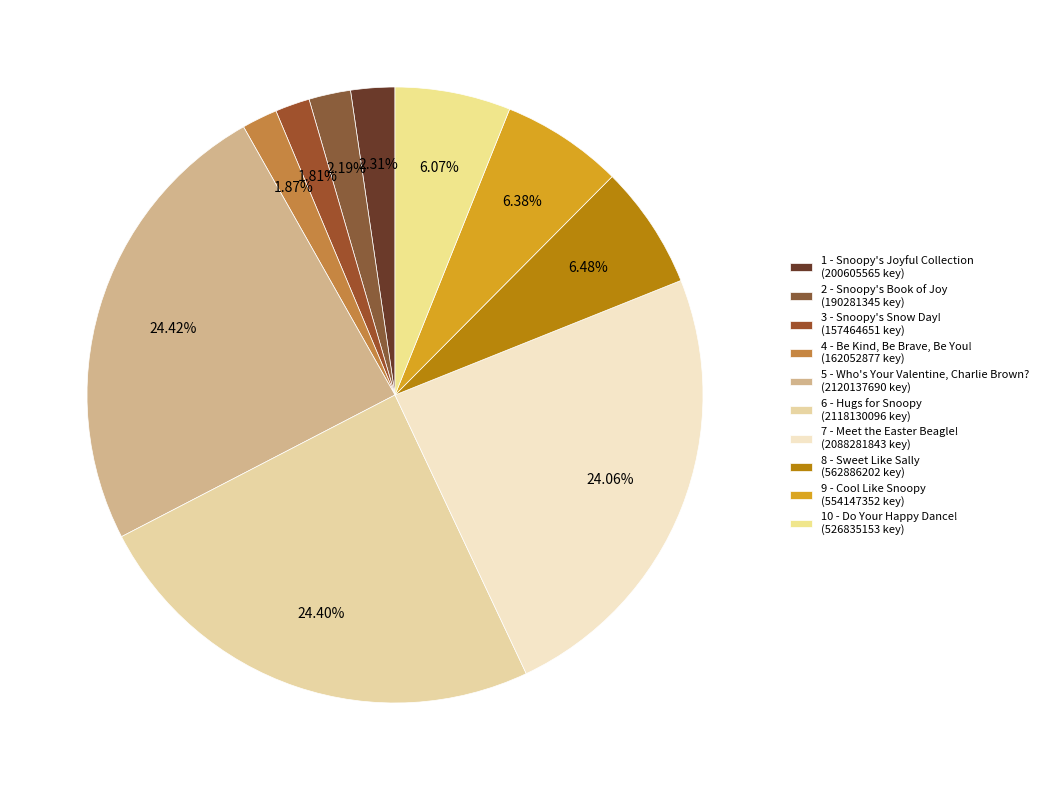

Combined, what portion of the pie is 10 - Do Your Happy Dance! and 8 - Sweet Like Sally?

12.6%